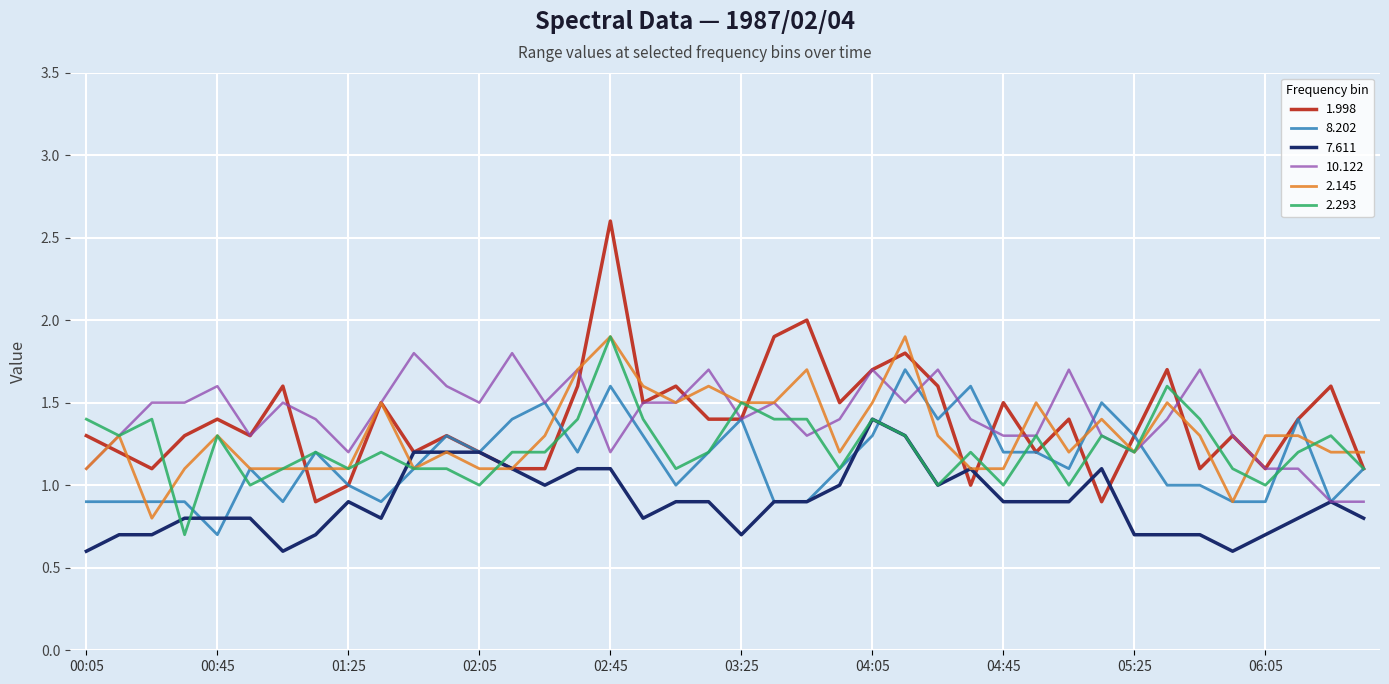

Which series has the widest spread of values?

1.998